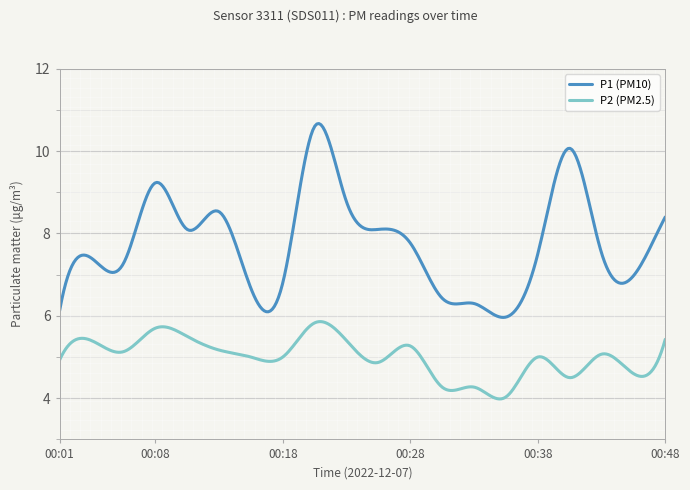

What is the difference between the maximum and minimum values in the P2 (PM2.5) series?

1.9